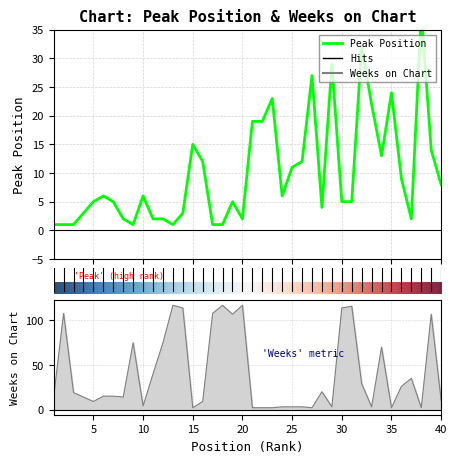

How many values in the Weeks on Chart series are below 15?

19